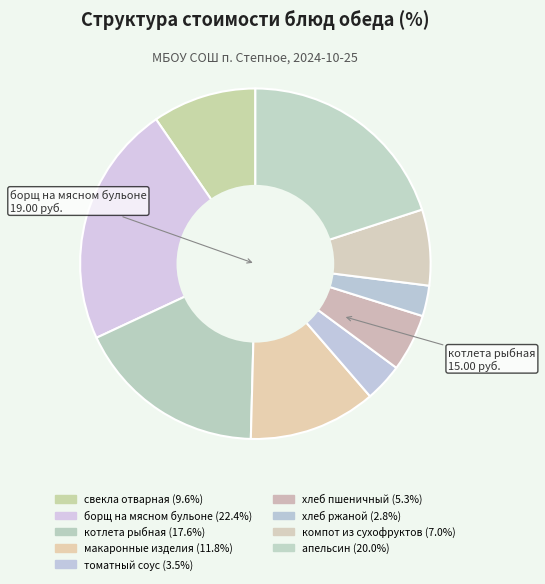

How many segments does this pie chart have?

9